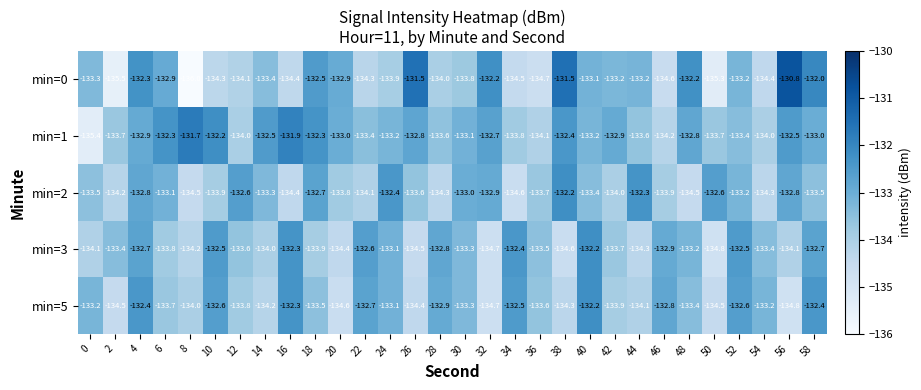

Count the number of data series in this chart.

5